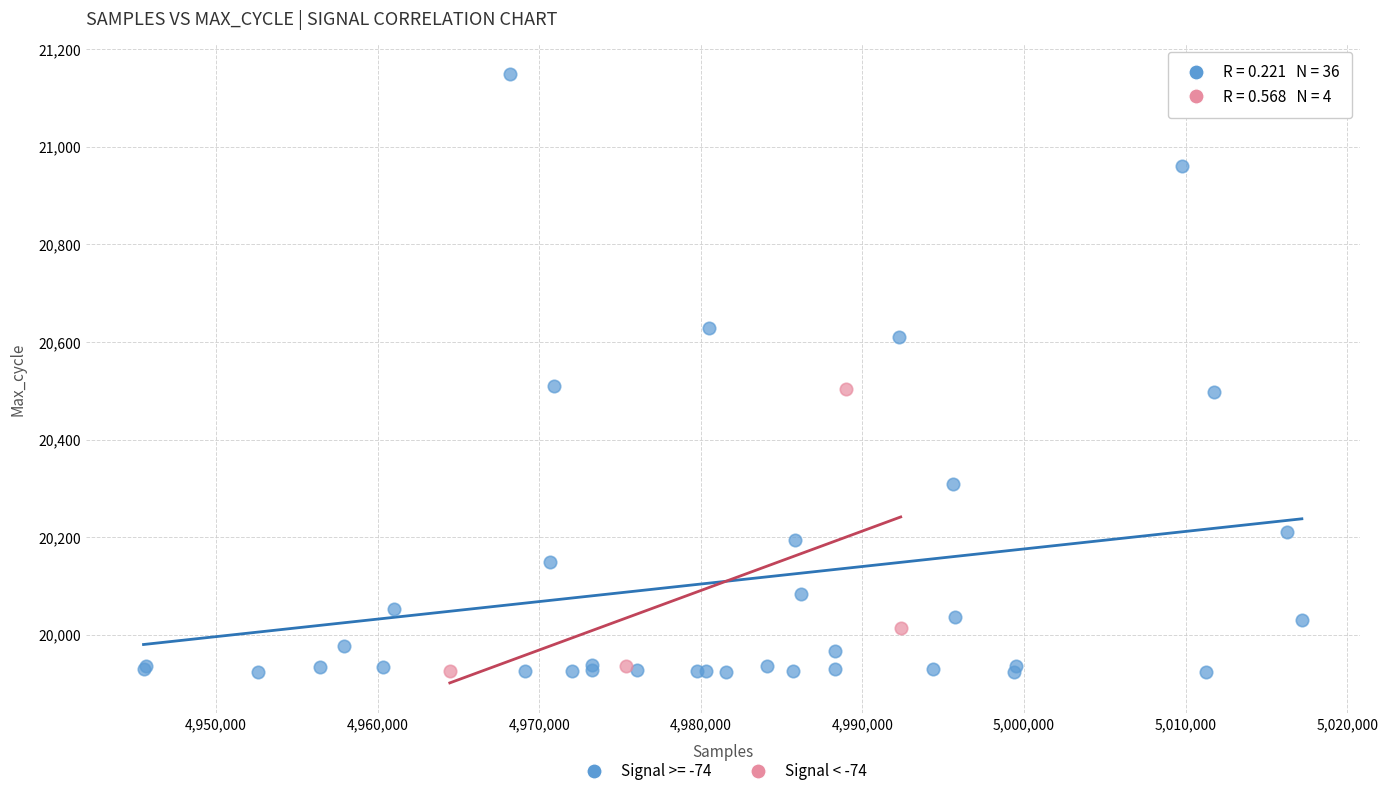

Which series has the largest Y range (max minus min)?

Signal >= -74